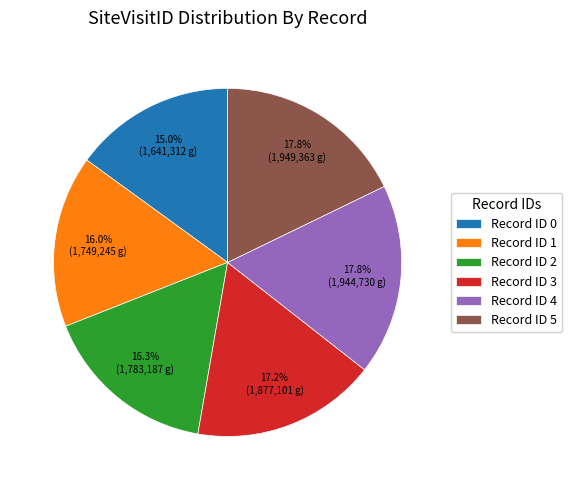

Which category has the smallest portion of the pie?

Record ID 0